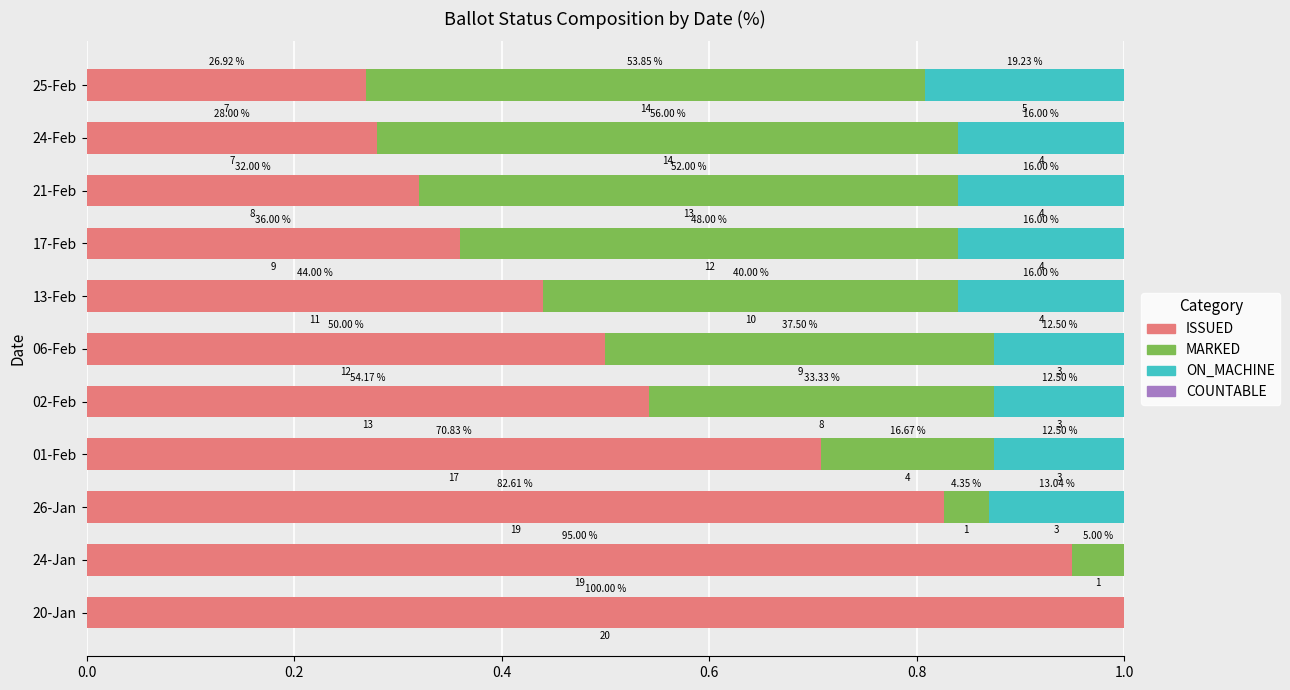

What is the average value of the ON_MACHINE series?

0.1